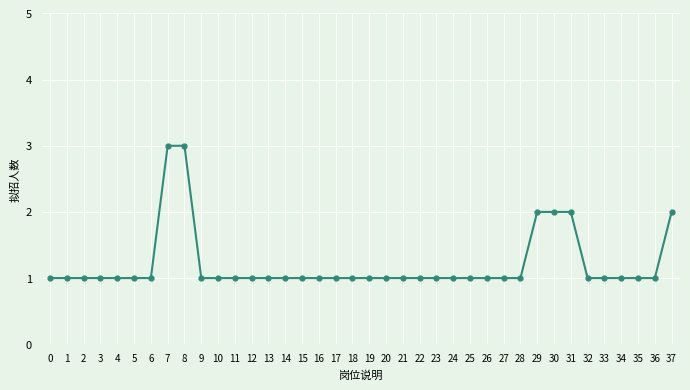

What is the value of the 6th point from the left?

1